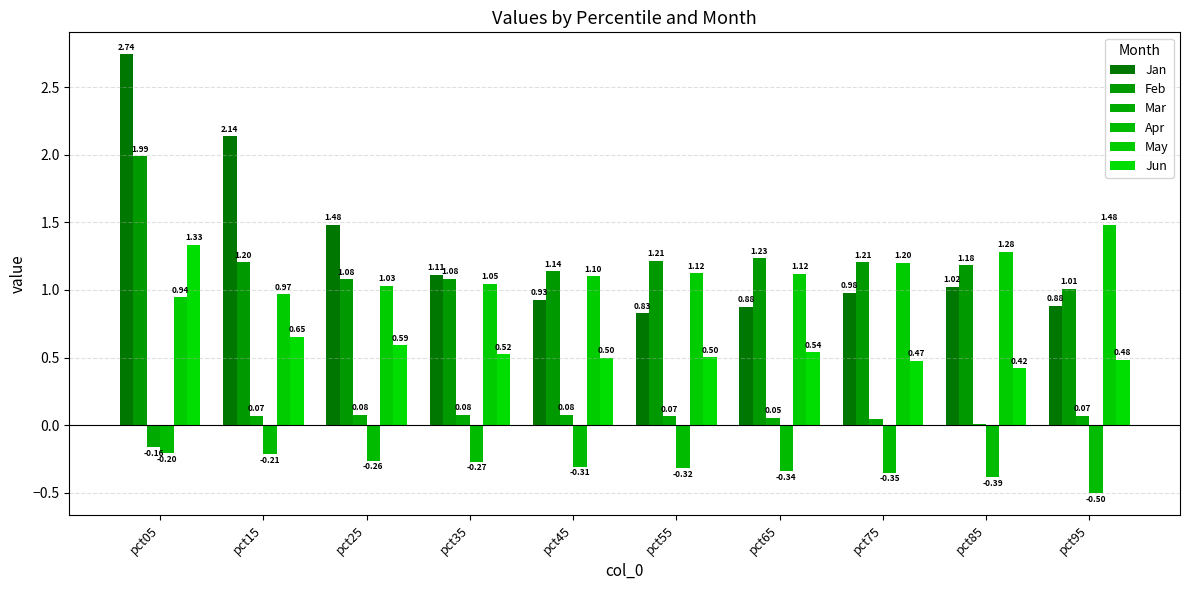

What is the total value across all series at pct25?

4.0